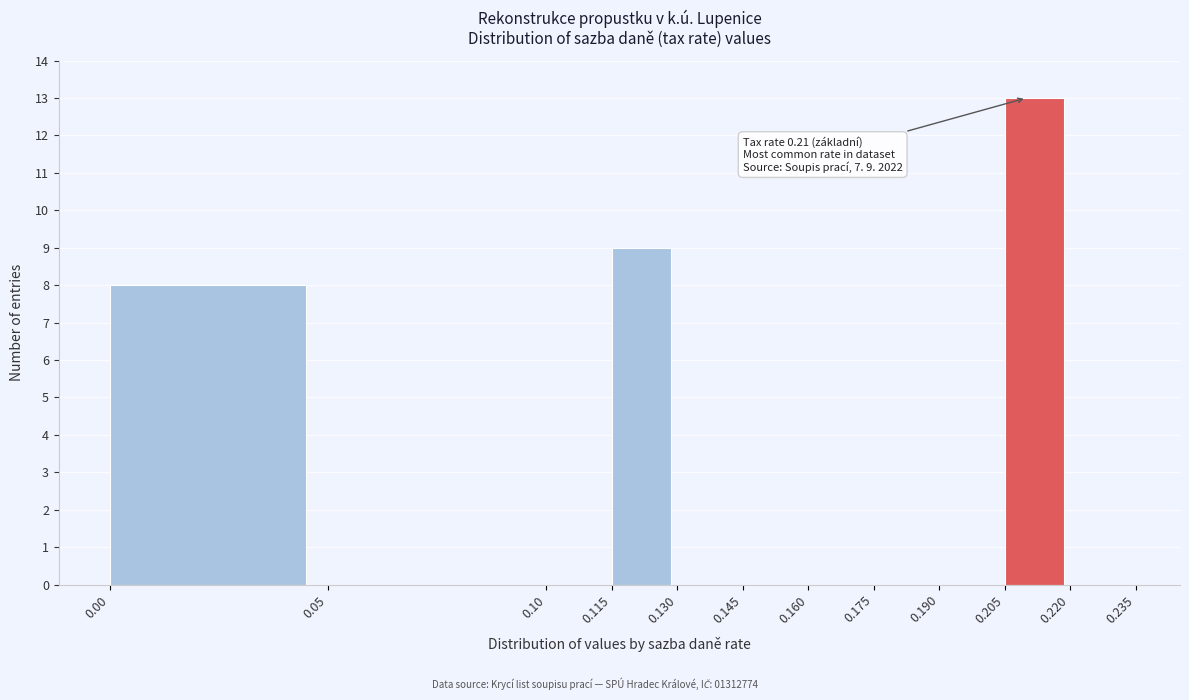

Over which range of the x-axis is the bar tallest?

0.205 to 0.220